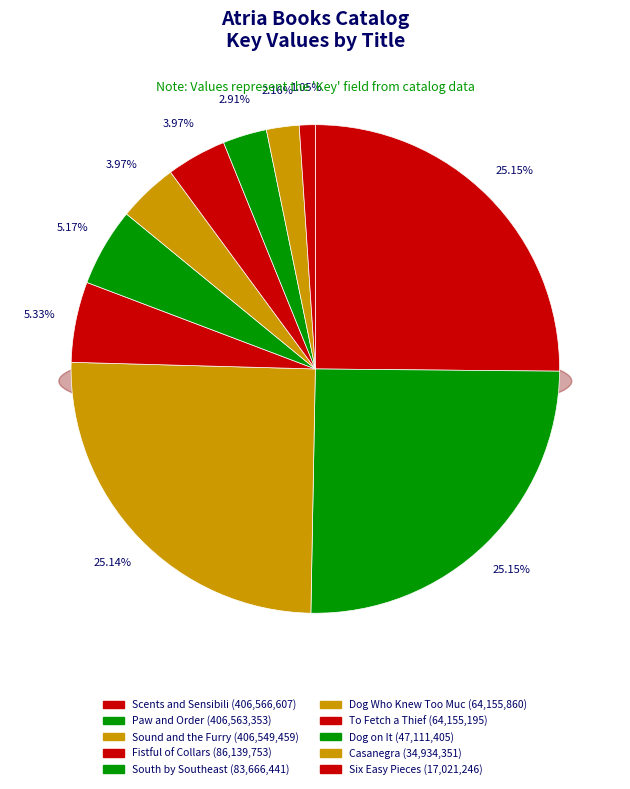

True or false: Six Easy Pieces accounts for 1% of the total.

True